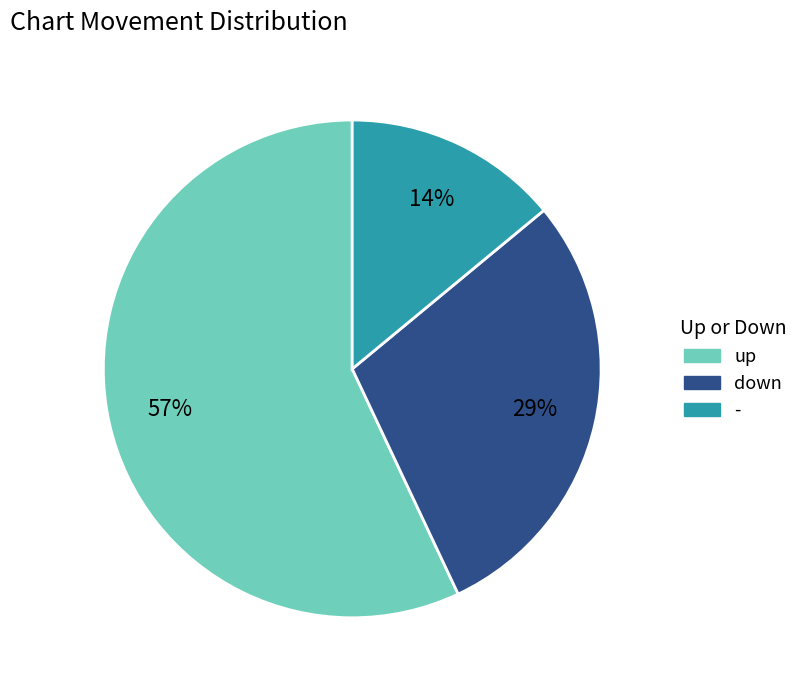

The up slice represents 57% of the pie. True or false?

True